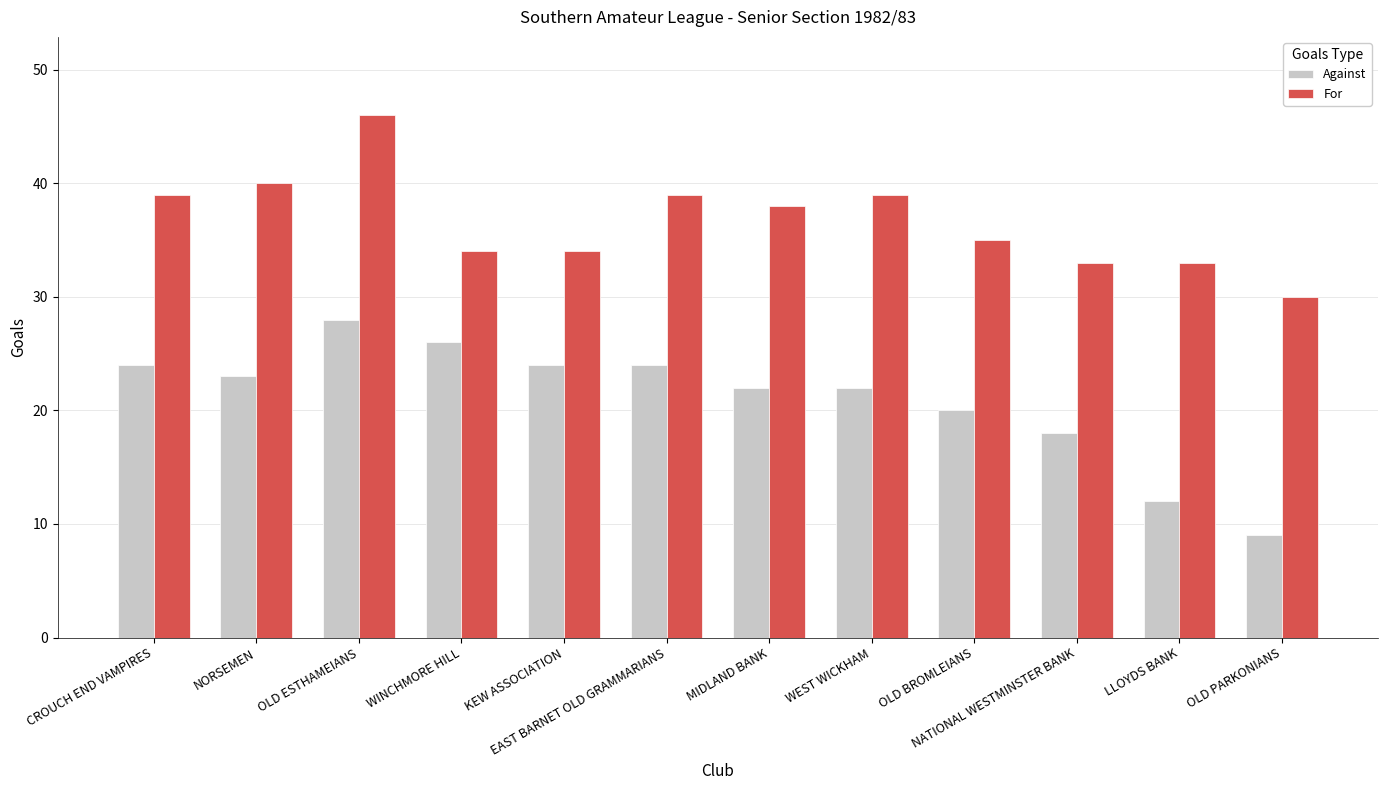

What is the minimum value for For?

30